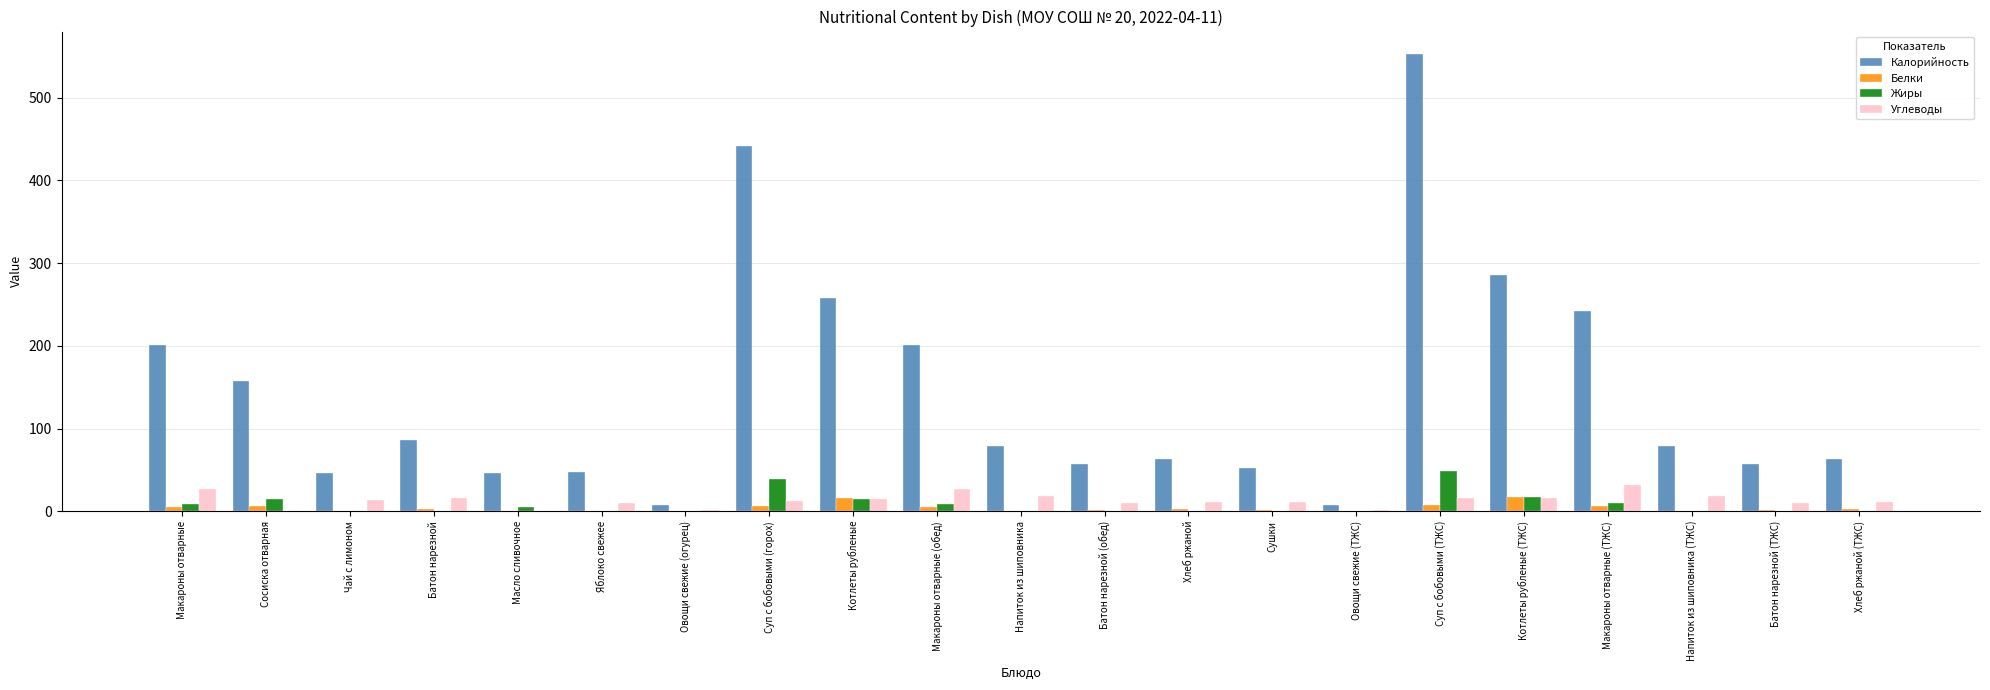

Between Суп с бобовыми (горох) and Напиток из шиповника (ТЖС), which series saw the biggest shift?

Калорийность